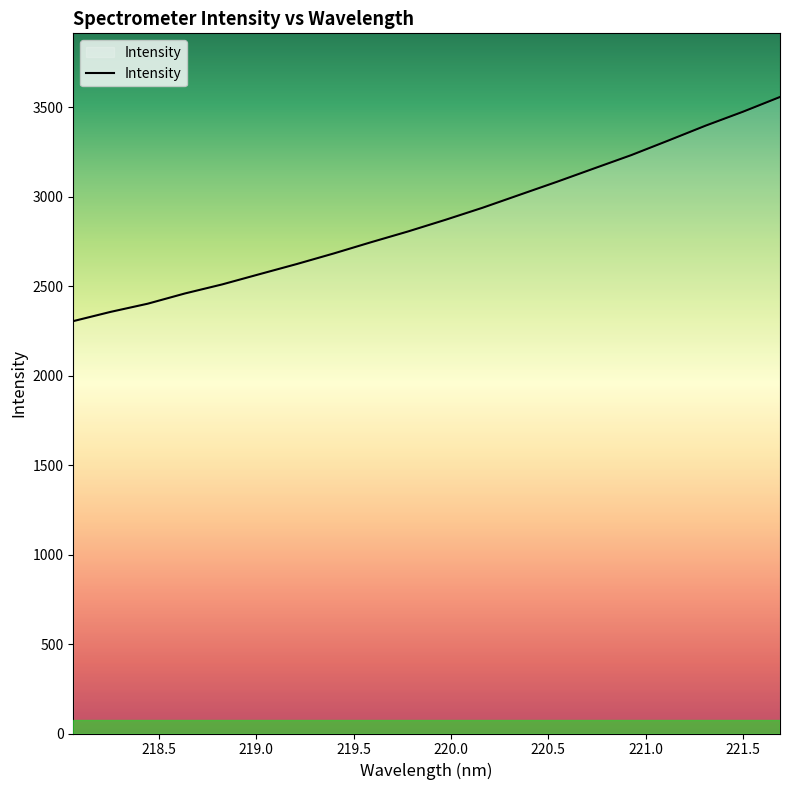

What is the smallest value displayed?

2304.1